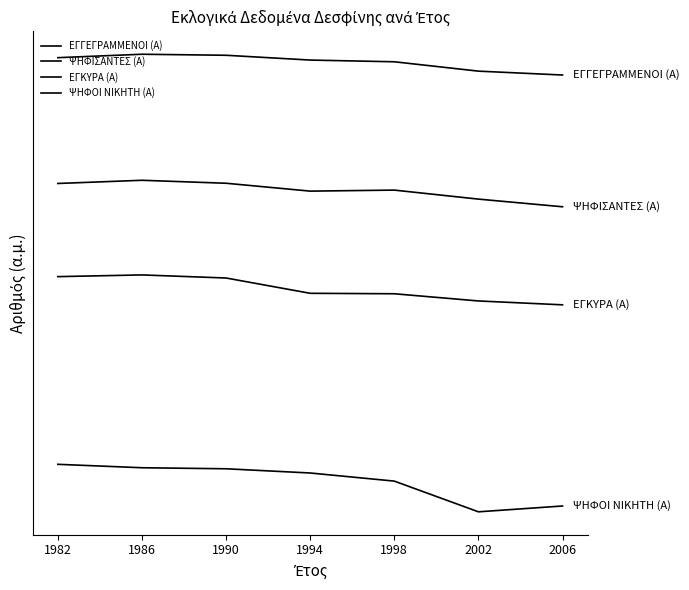

Between 1982 and 1986, which series saw the biggest shift?

ΕΓΓΕΓΡΑΜΜΕΝΟΙ (Α)